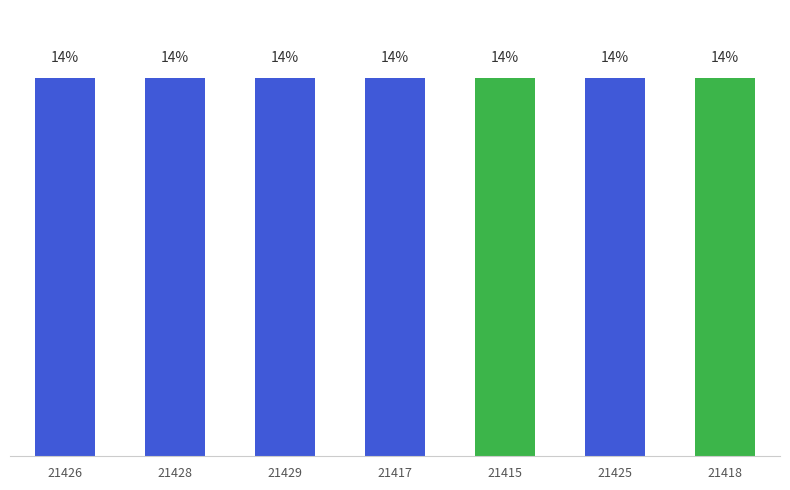

Which label corresponds to the largest value in the chart?

21429